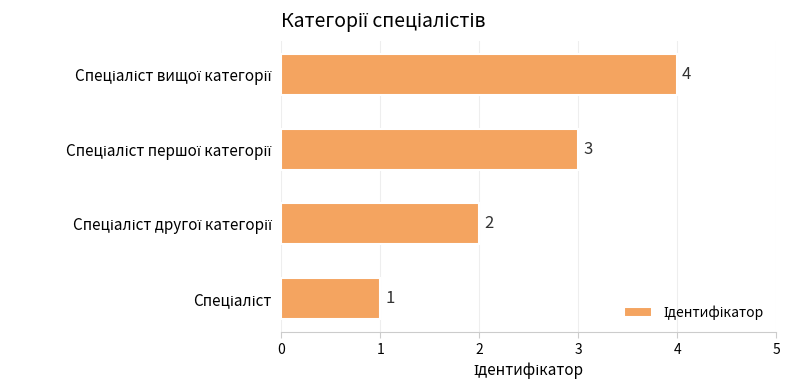

Count the values in the range 2 to 4.

3